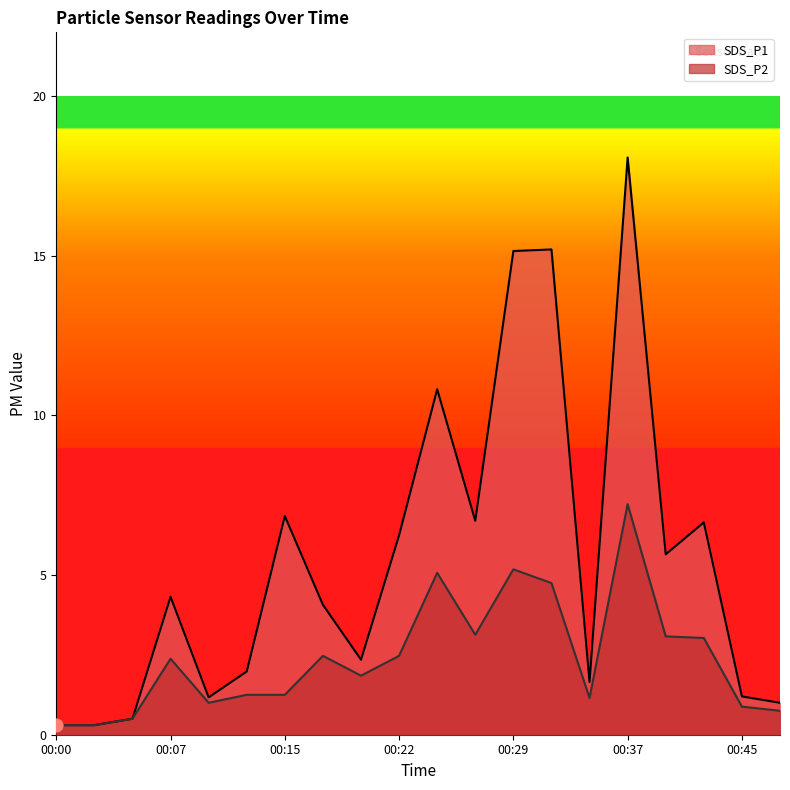

At how many categories does at least one series exceed 4?

11